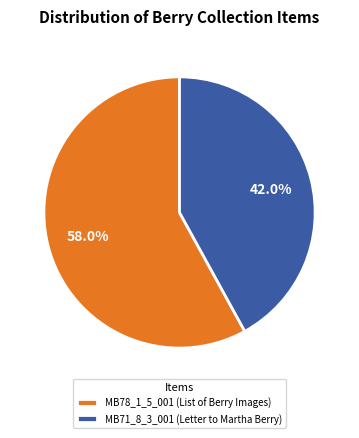

To the nearest percent, what portion does MB71_8_3_001 (Letter to Martha Berry) represent?

42%